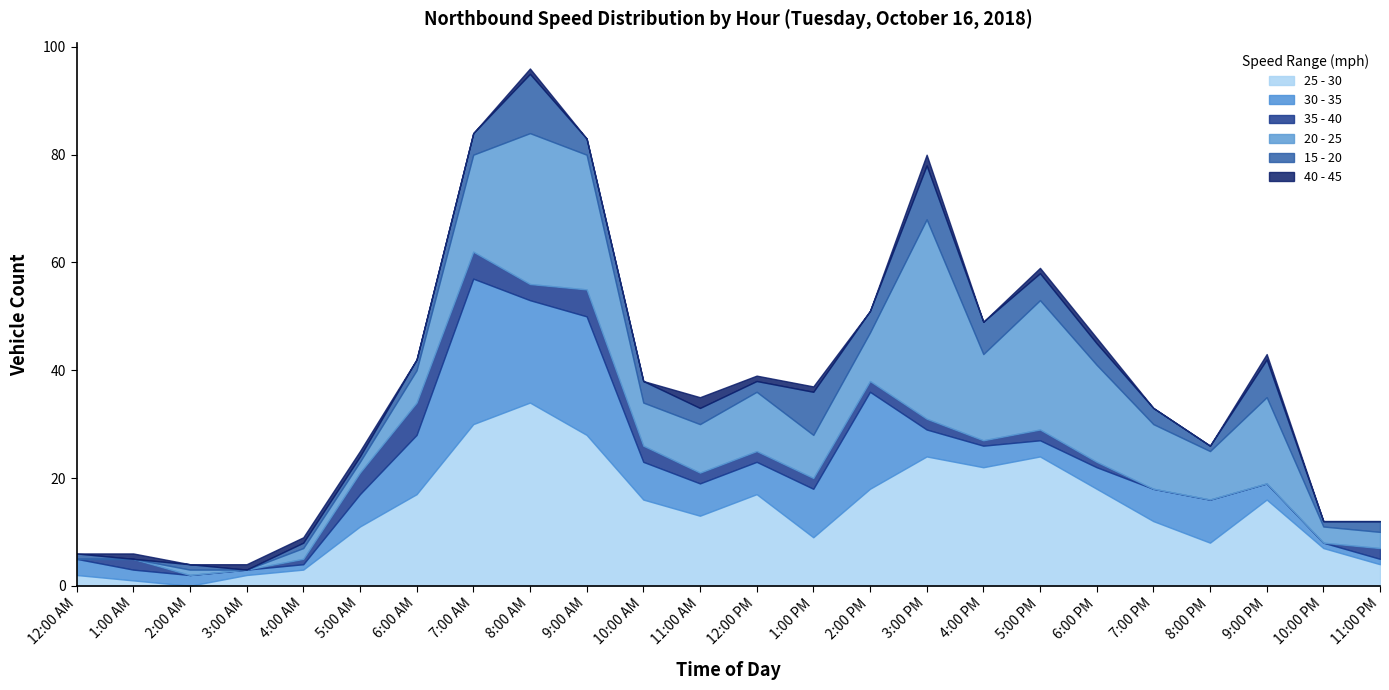

Does the chart display data point markers on the line(s)?

No